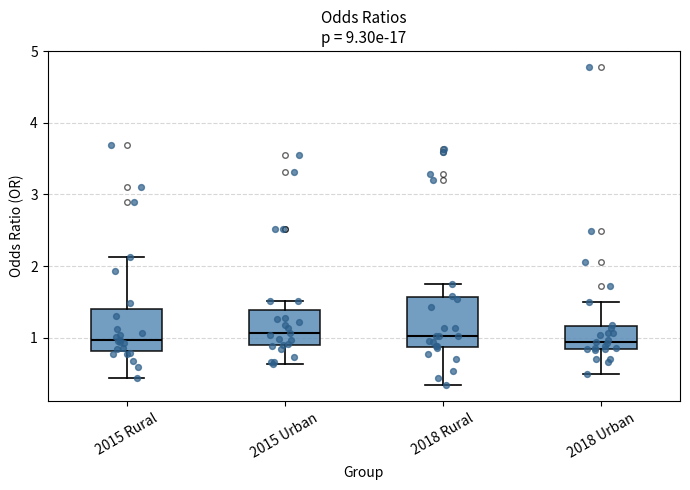

Reading left to right, read every box against the y-axis: the position of its median line, the range the box covers, and the ends of its whiskers. The values are not printed on the chart, so give them approximately, as read against the axis.

2015 Rural: median 1.0, box 0.8 to 1.4, whiskers 0.4 to 2.1
2015 Urban: median 1.1, box 0.9 to 1.4, whiskers 0.6 to 1.5
2018 Rural: median 1.0, box 0.9 to 1.6, whiskers 0.3 to 1.7
2018 Urban: median 0.9, box 0.8 to 1.2, whiskers 0.5 to 1.5